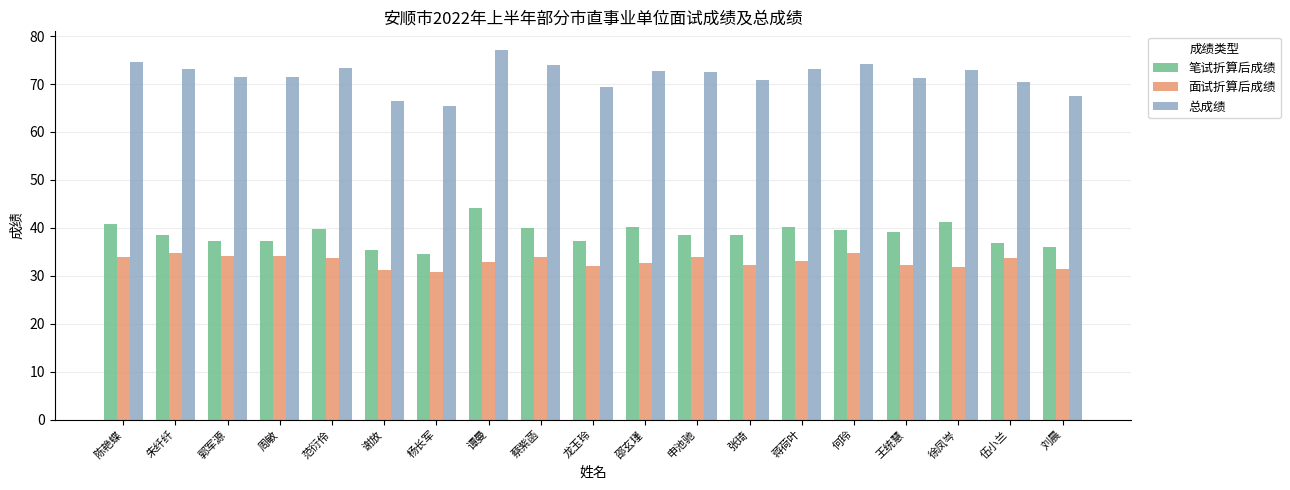

List the series in order of their peak value, highest first.

总成绩, 笔试折算后成绩, 面试折算后成绩